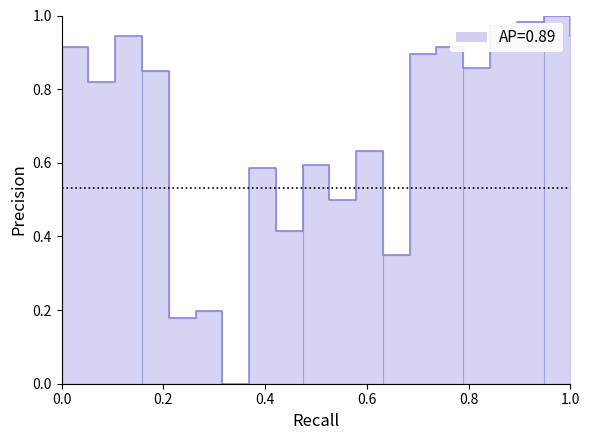

What is the average value?

0.7